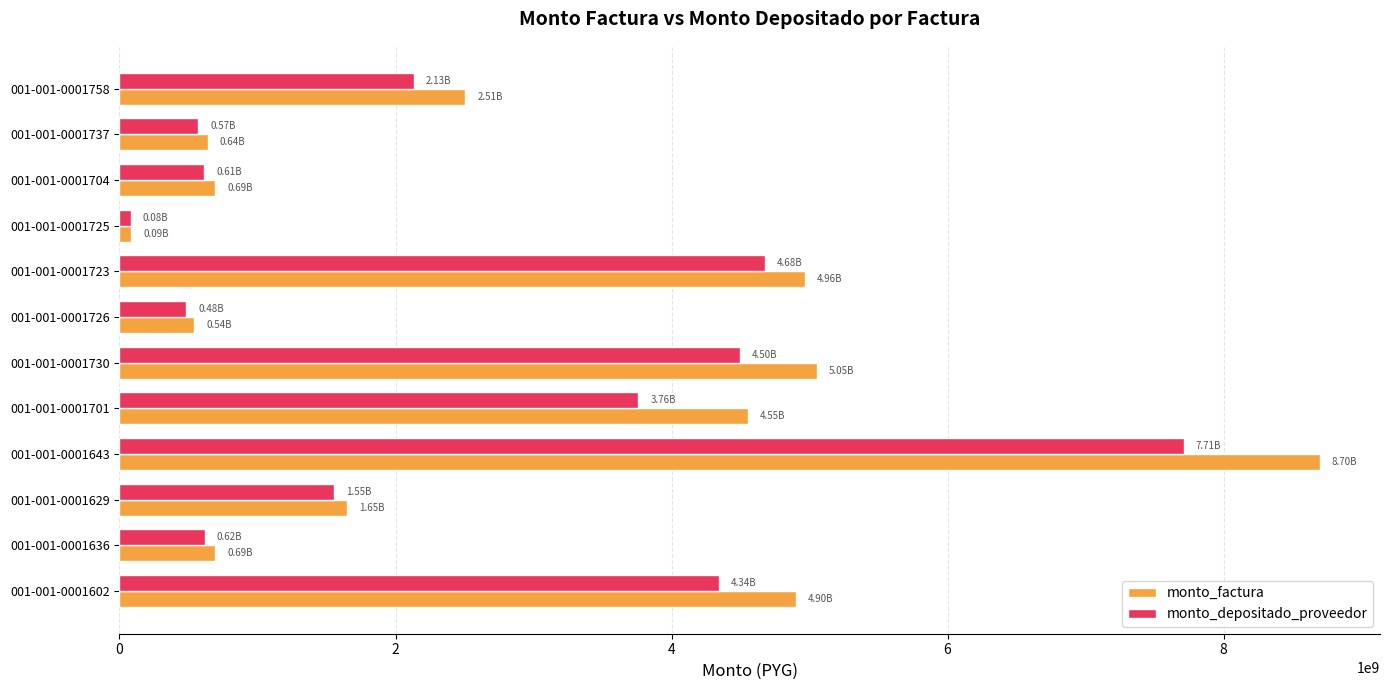

Rank the series by their average value, from lowest to highest.

monto_depositado_proveedor, monto_factura